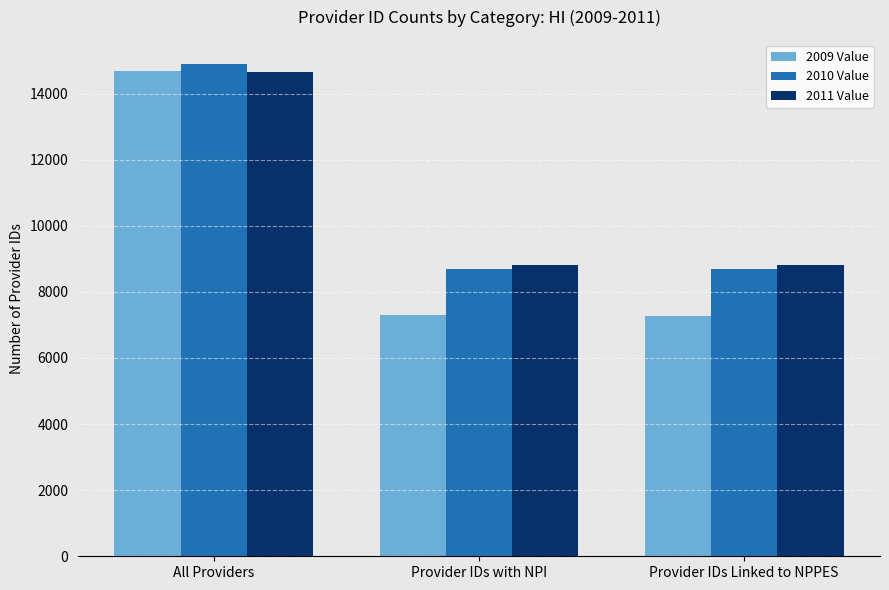

How many values in the 2009 Value series are below 7297?

1